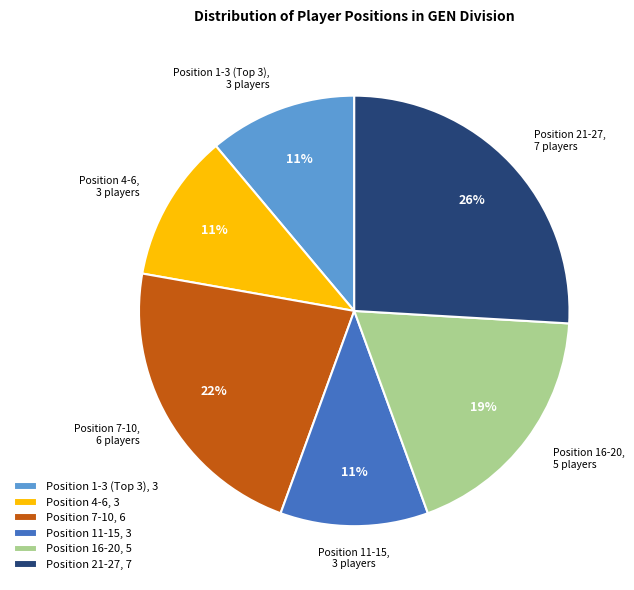

Does any single category account for the majority?

No